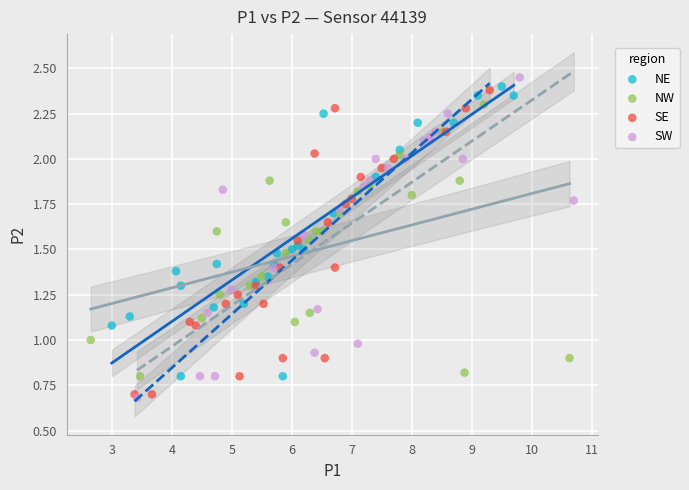

What are all the series names shown in the legend?

NE, NW, SE, SW